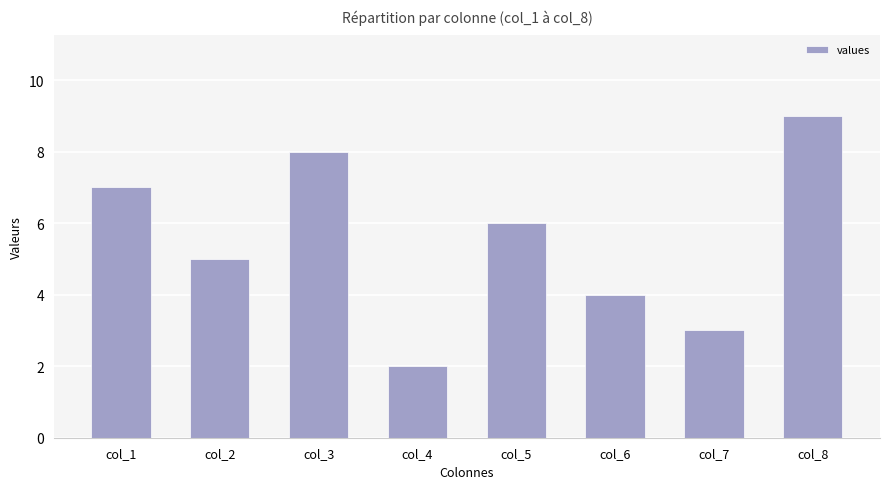

What is the greatest value displayed?

9